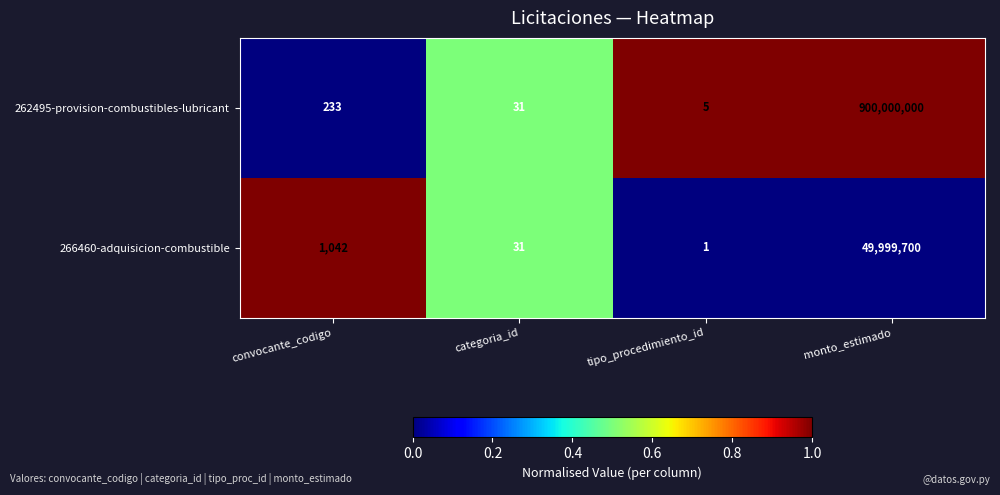

What is the spread (max minus min) of values at tipo_procedimiento_id?

4